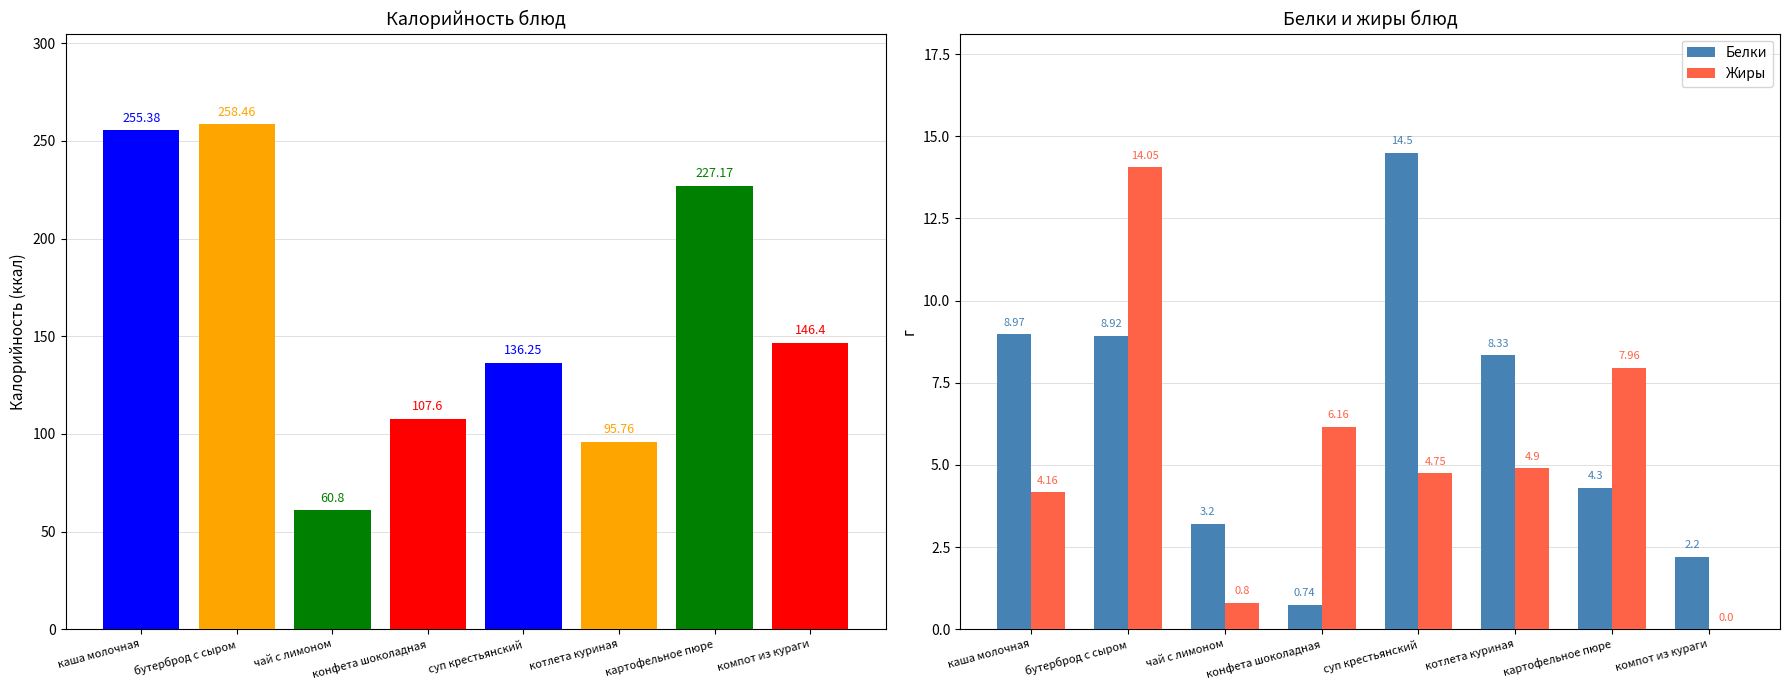

What are all the series names shown in the legend?

Белки, Жиры